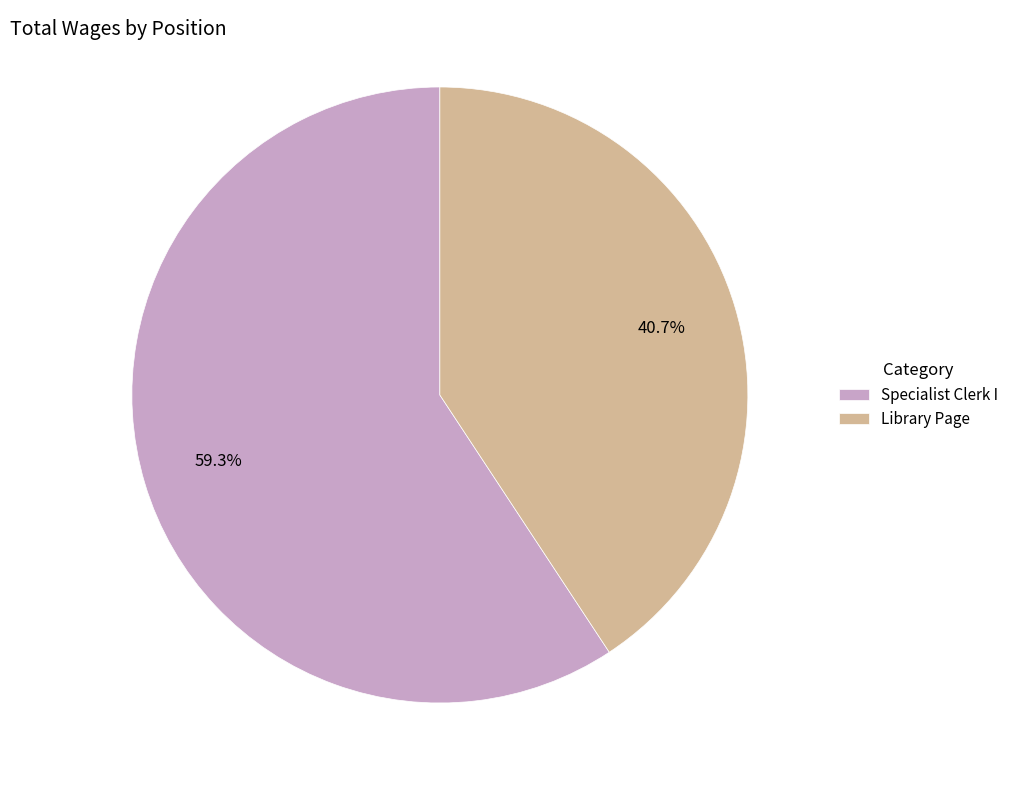

What is the smallest slice in the pie chart?

Library Page